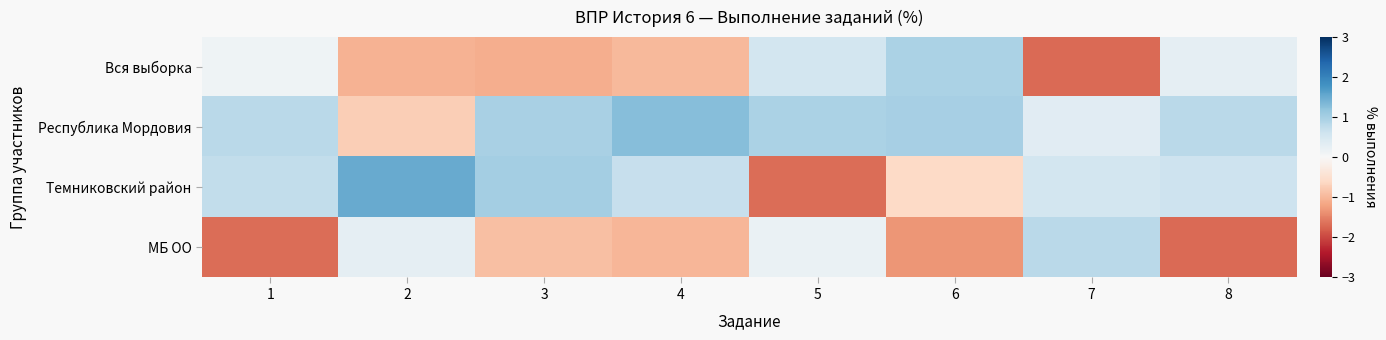

List the series in order of their overall mean, lowest first.

МБ ОО, Вся выборка, Темниковский район, Республика Мордовия